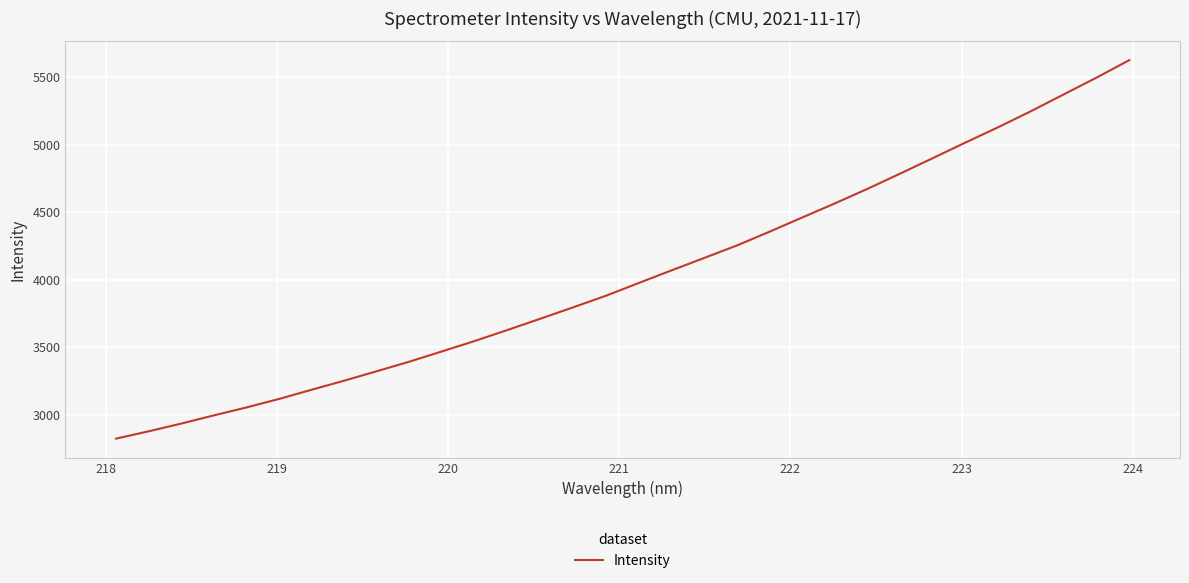

What is the maximum value shown in the chart?

5625.8